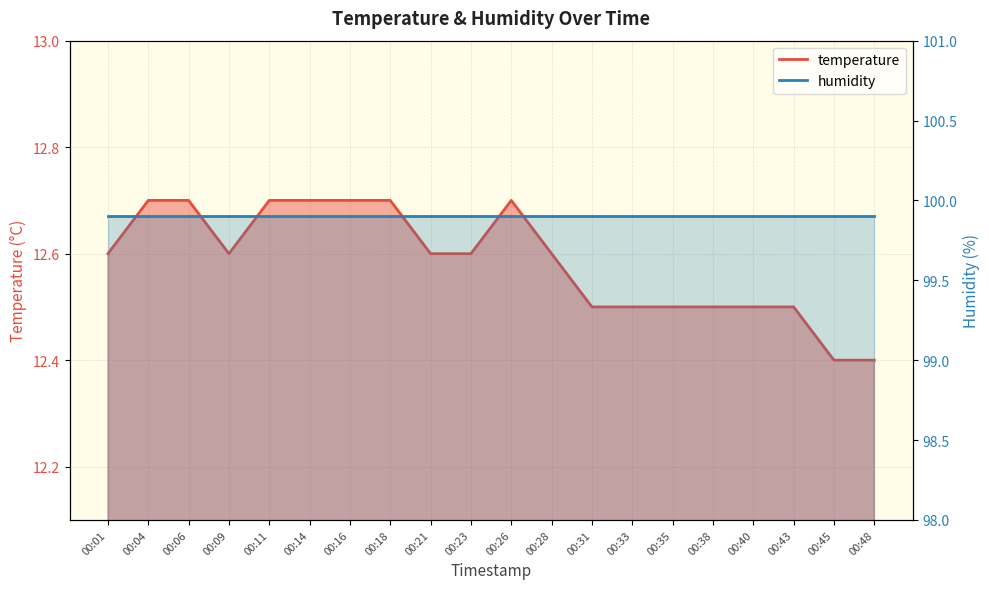

Reading right to left, transcribe all the data shown in this chart.

00:48=12.4	00:45=12.4	00:43=12.5	00:40=12.5	00:38=12.5	00:35=12.5	00:33=12.5	00:31=12.5	00:28=12.6	00:26=12.7	00:23=12.6	00:21=12.6	00:18=12.7	00:16=12.7	00:14=12.7	00:11=12.7	00:09=12.6	00:06=12.7	00:04=12.7	00:01=12.6